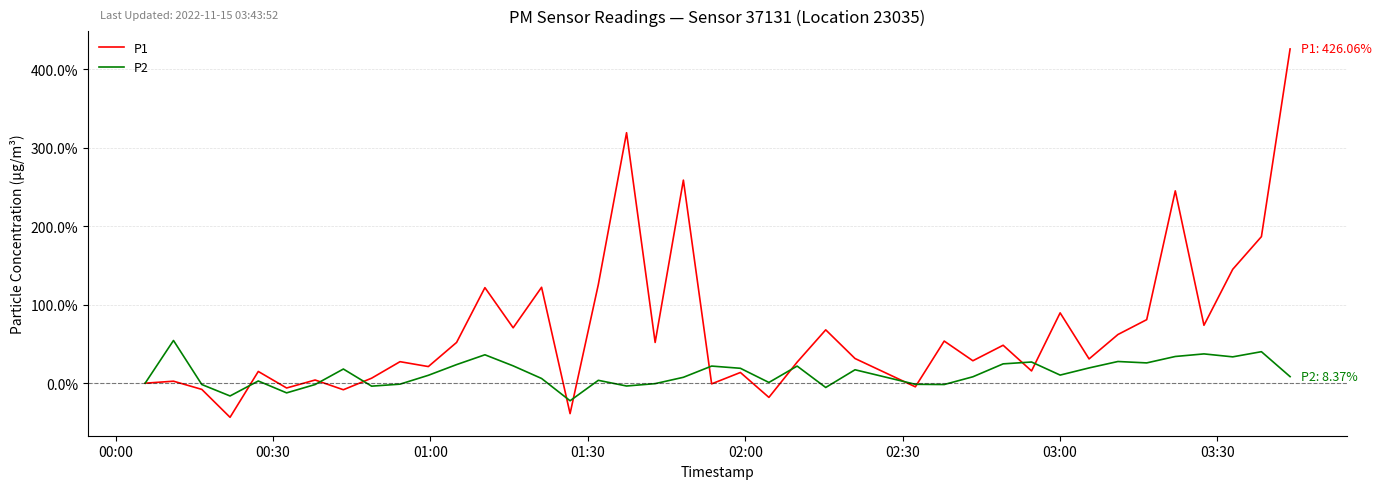

Which series has the largest total across all categories?

P1